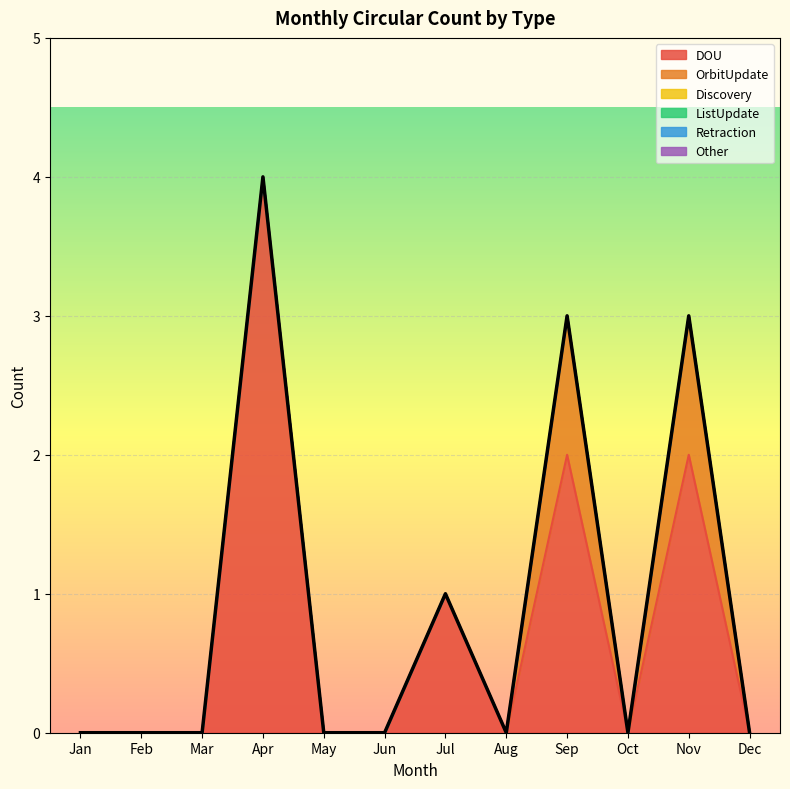

Reading left to right, list all the values displayed in this chart.

DOU: Jan=0	Feb=0	Mar=0	Apr=4	May=0	Jun=0	Jul=1	Aug=0	Sep=2	Oct=0	Nov=2	Dec=0
OrbitUpdate: Jan=0	Feb=0	Mar=0	Apr=0	May=0	Jun=0	Jul=0	Aug=0	Sep=1	Oct=0	Nov=1	Dec=0
Discovery: Jan=0	Feb=0	Mar=0	Apr=0	May=0	Jun=0	Jul=0	Aug=0	Sep=0	Oct=0	Nov=0	Dec=0
ListUpdate: Jan=0	Feb=0	Mar=0	Apr=0	May=0	Jun=0	Jul=0	Aug=0	Sep=0	Oct=0	Nov=0	Dec=0
Retraction: Jan=0	Feb=0	Mar=0	Apr=0	May=0	Jun=0	Jul=0	Aug=0	Sep=0	Oct=0	Nov=0	Dec=0
Other: Jan=0	Feb=0	Mar=0	Apr=0	May=0	Jun=0	Jul=0	Aug=0	Sep=0	Oct=0	Nov=0	Dec=0